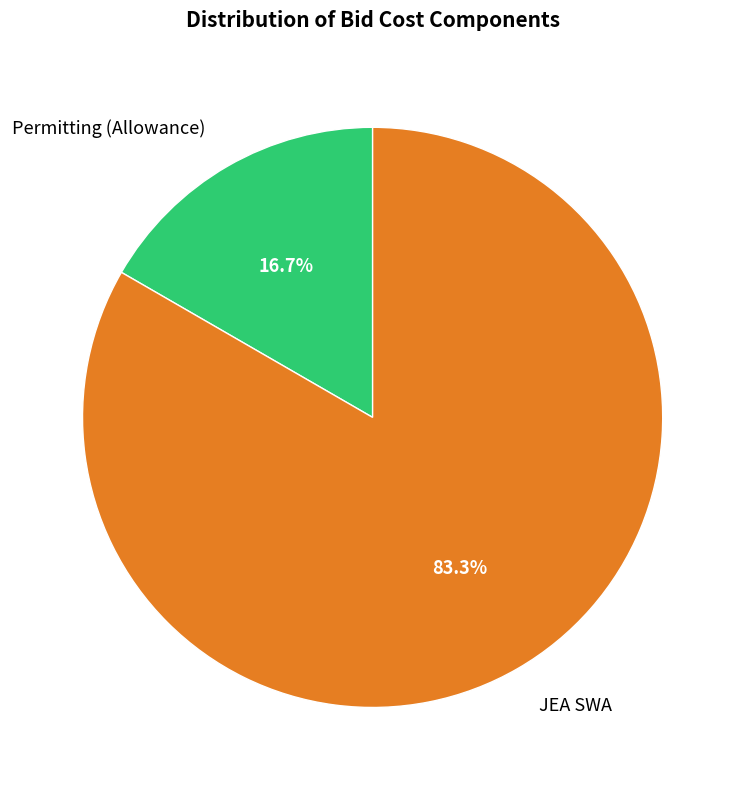

How much of the chart is everything except Permitting (Allowance)?

83.3%